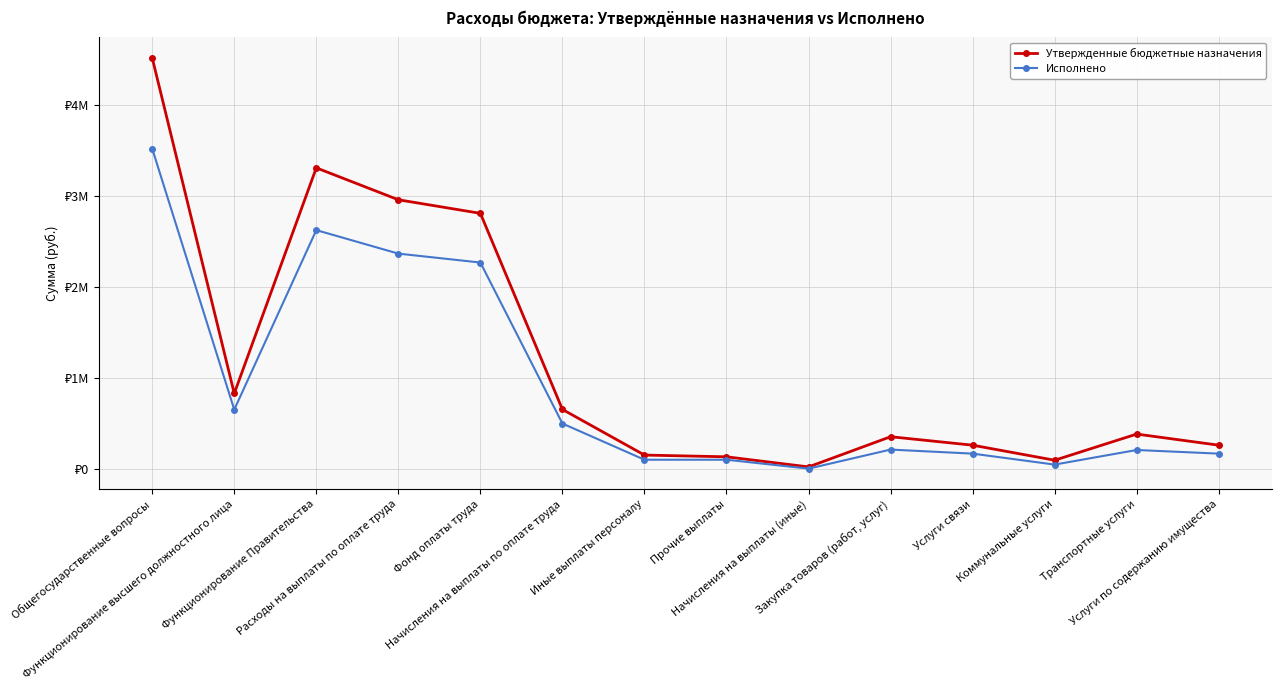

What are all the series names shown in the legend?

Утвержденные бюджетные назначения, Исполнено